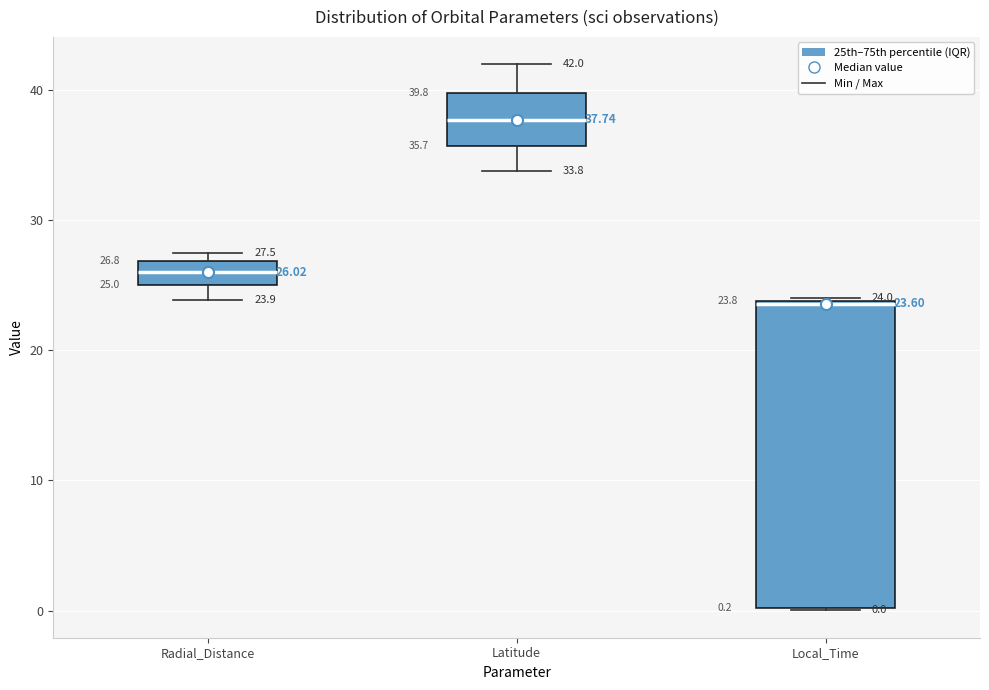

Which box's median line is the highest?

Latitude